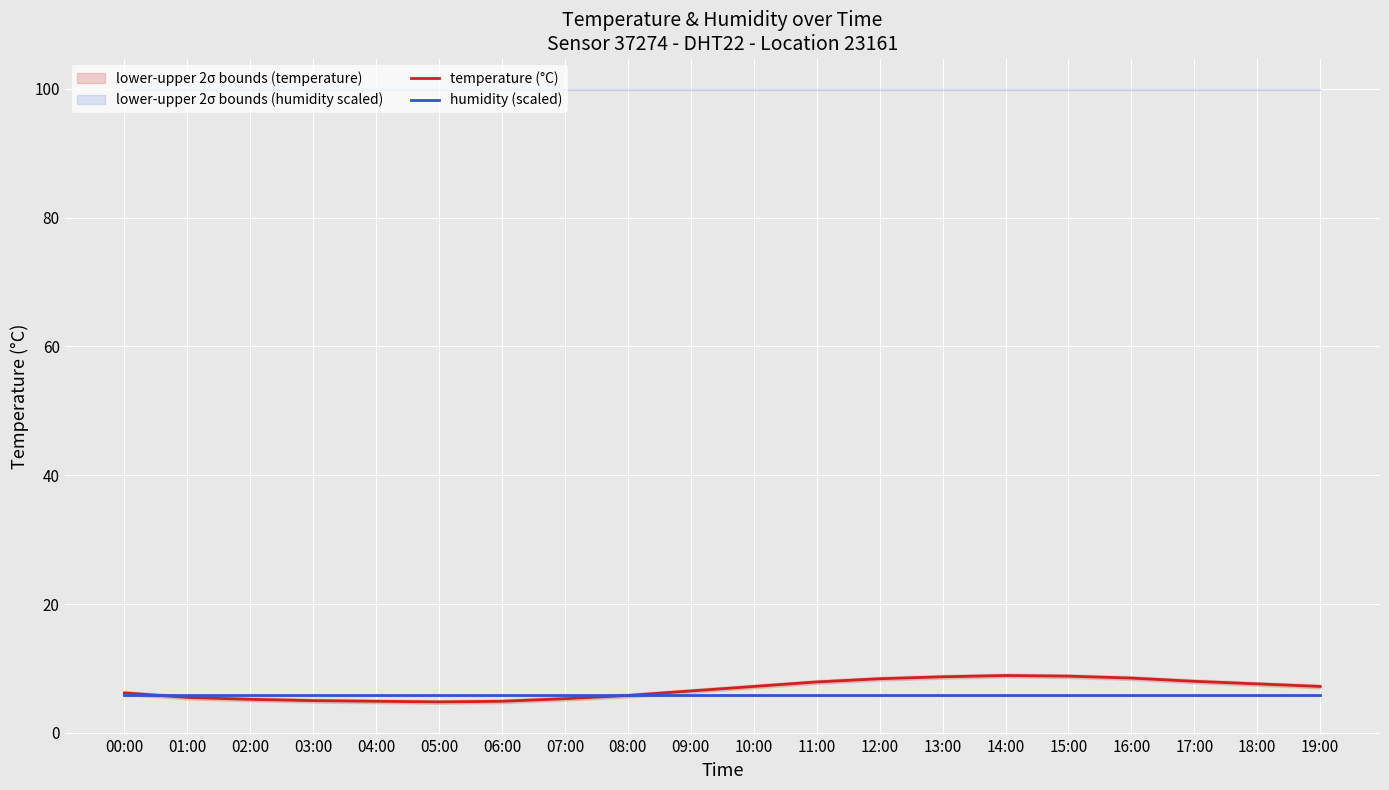

At which category is the sum across all series the highest?

14:00